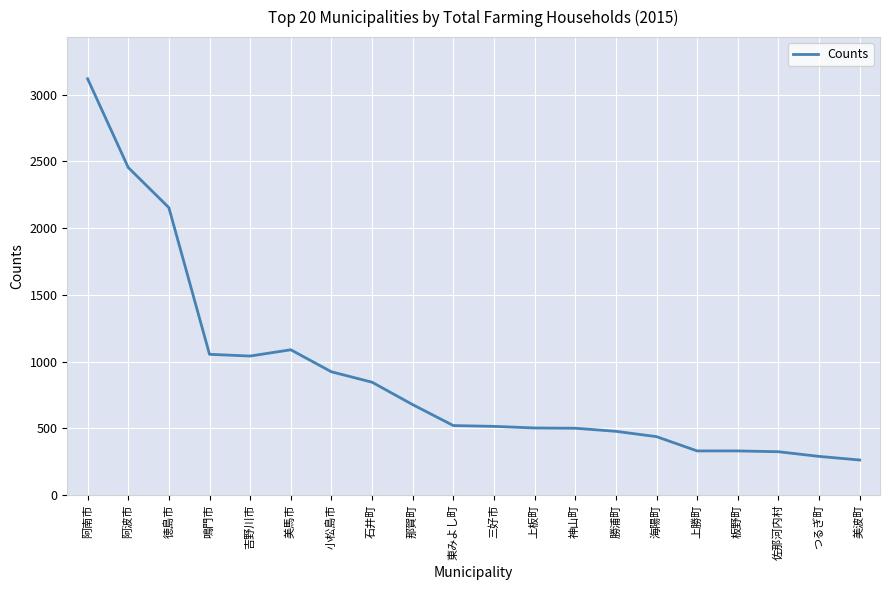

Where does the data first go above 521?

阿南市